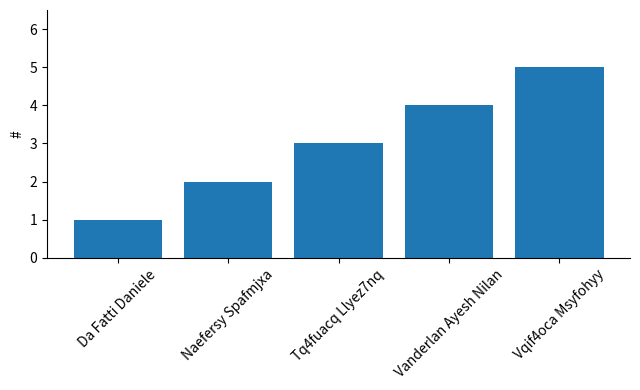

What is the greatest value displayed?

5